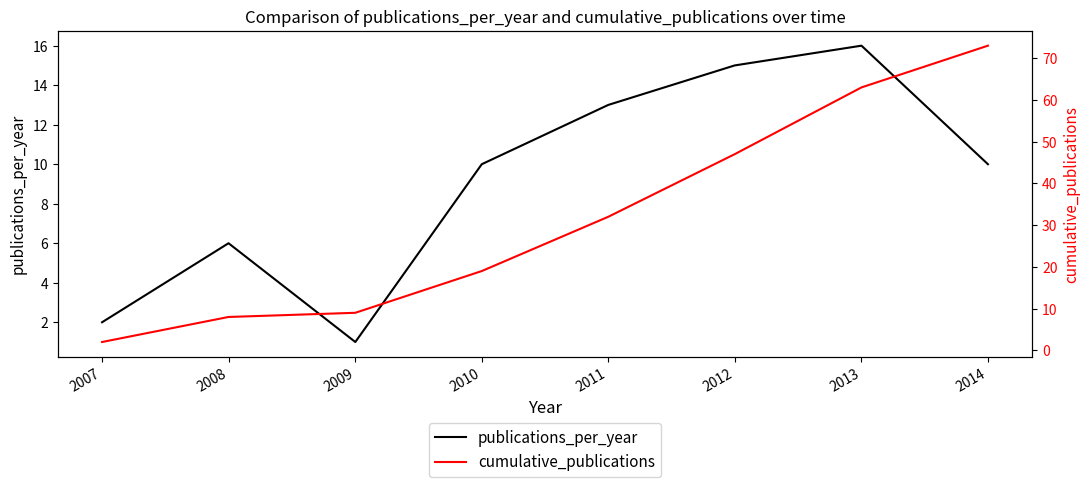

What is the approximate value of publications_per_year at 2012?

15